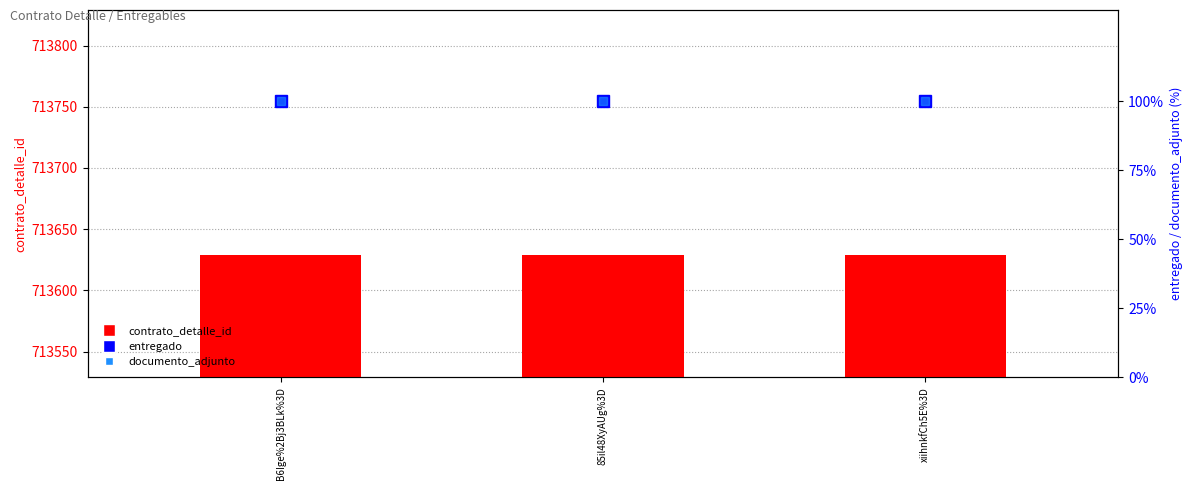

Does the chart contain any negative values?

No